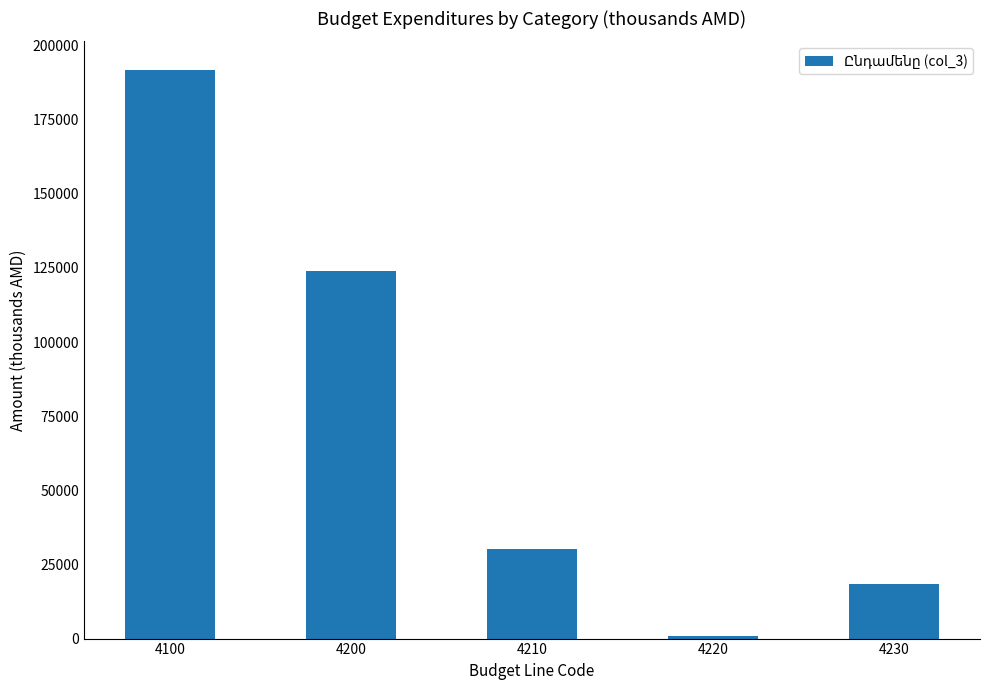

How many distinct data groups are displayed?

1